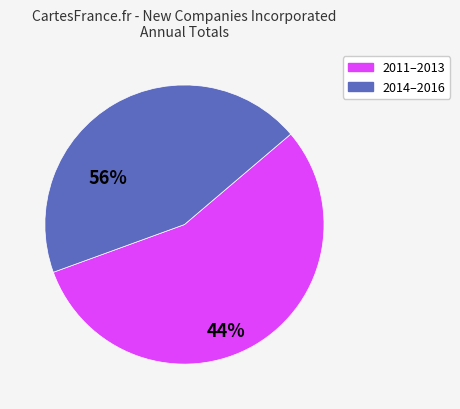

Is there a majority slice in this chart?

Yes